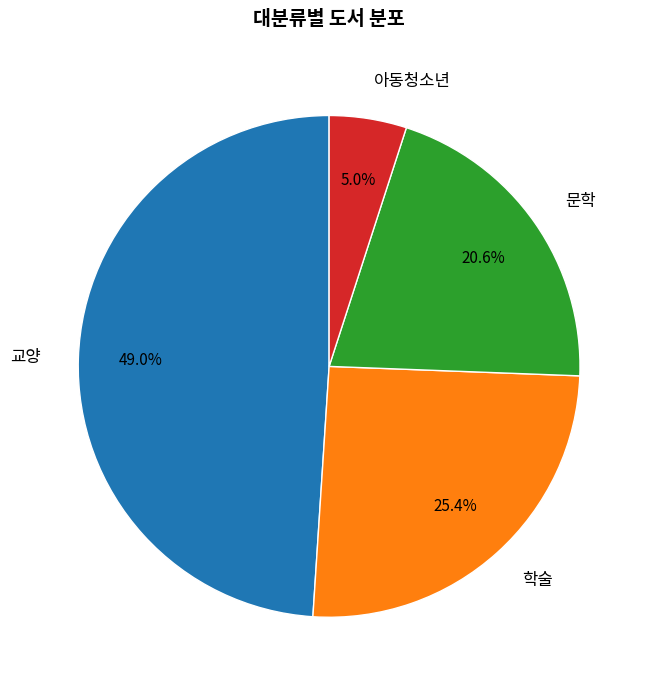

To the nearest percent, what is the difference between the largest and smallest slice percentages?

44%